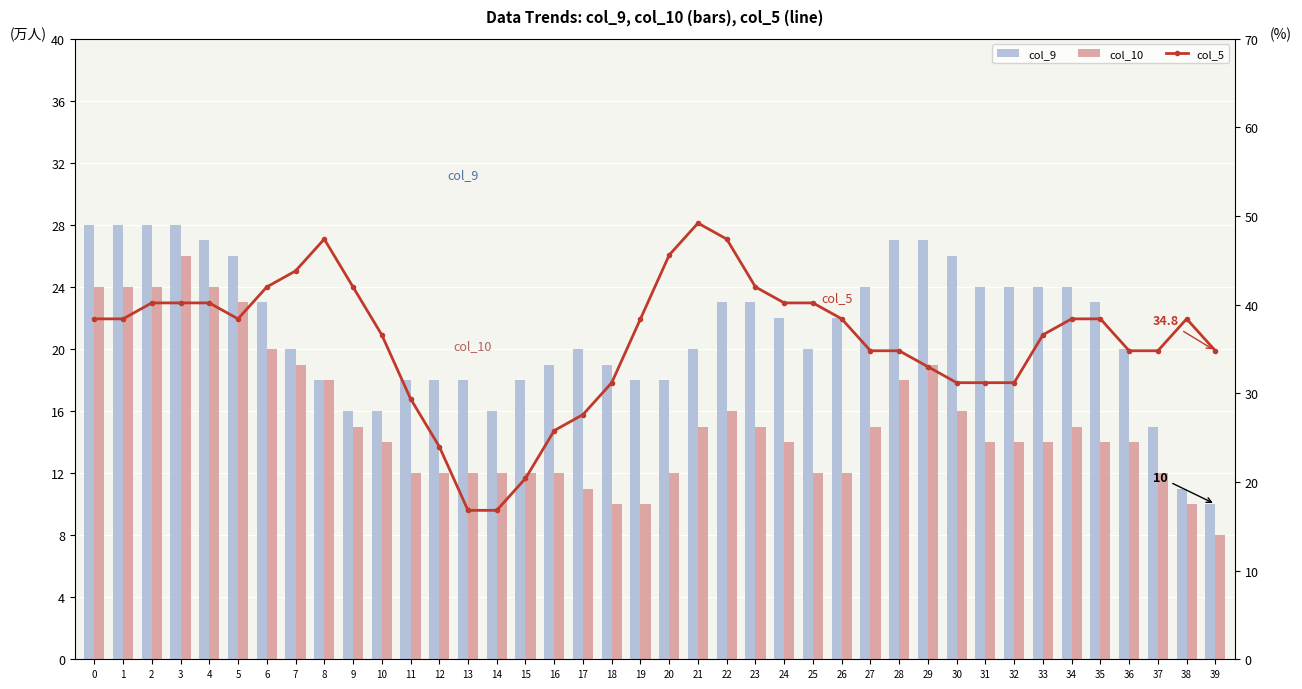

What is the sum of the col_10 values at 30 and 39?

24.0